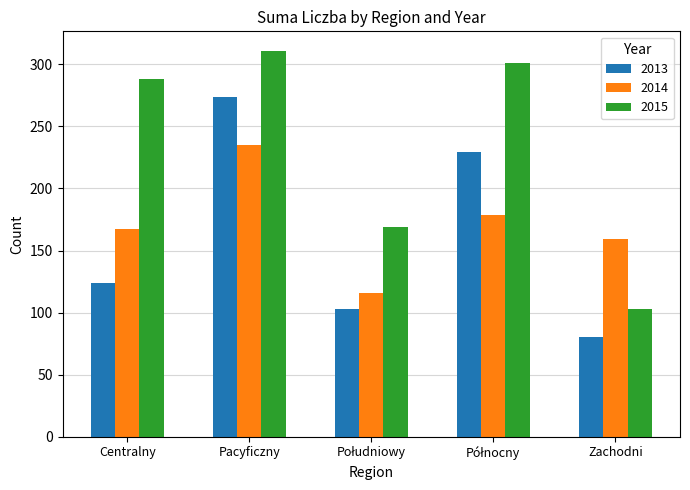

Rank the series by their maximum value, from lowest to highest.

2014, 2013, 2015